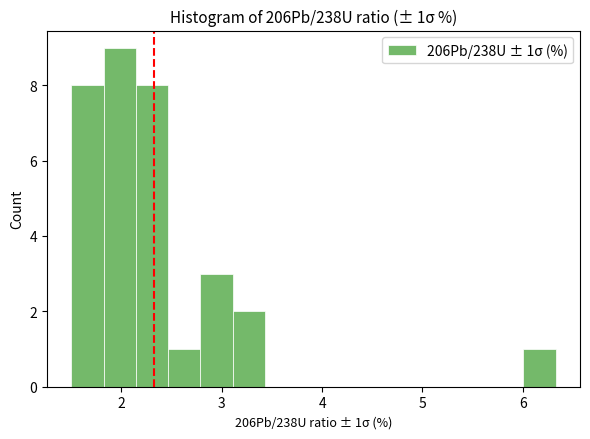

Read against the x-axis, roughly where is the centre of the tallest bar?

2.0